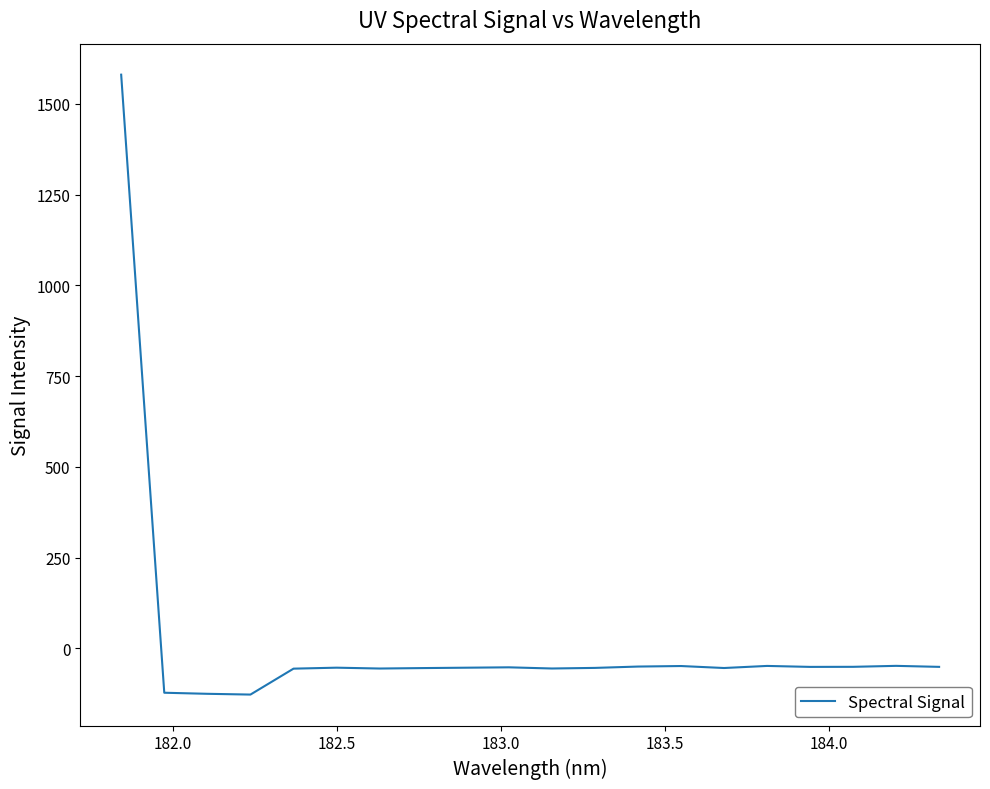

What is the smallest value displayed?

-127.3